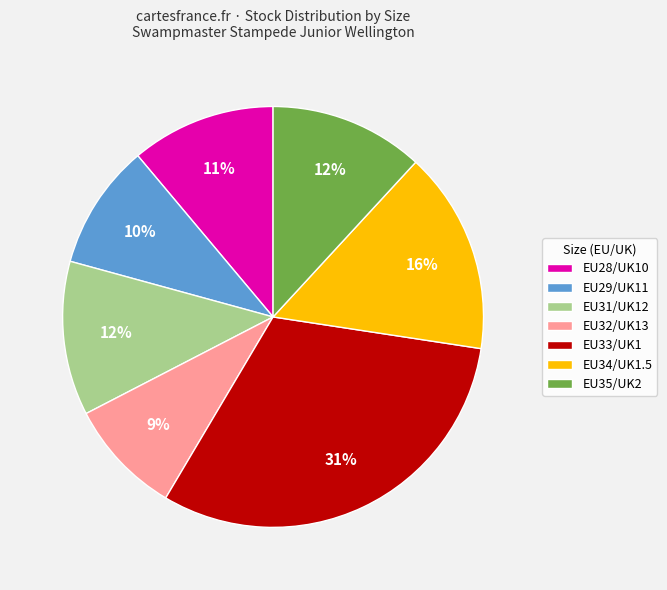

How many segments does this pie chart have?

7